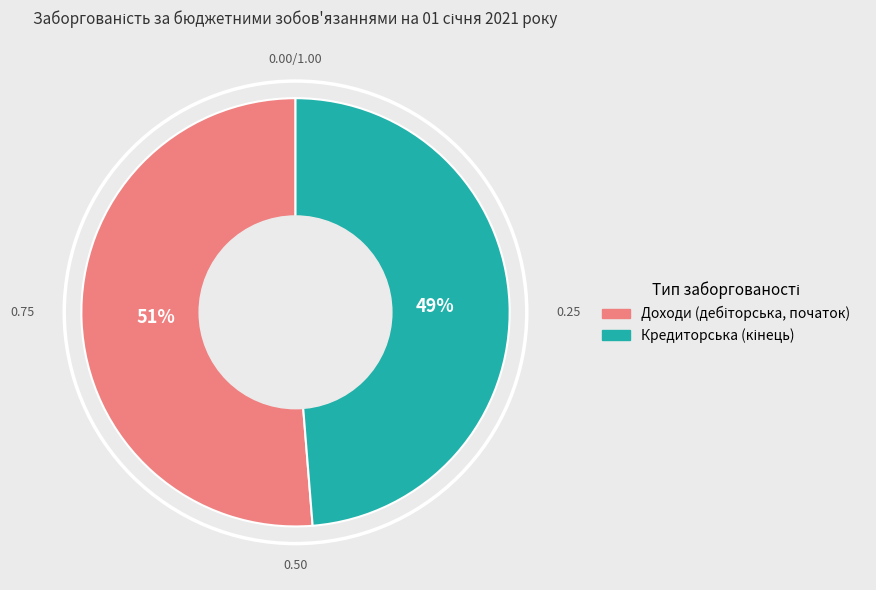

To the nearest percent, what is the average slice percentage?

50%